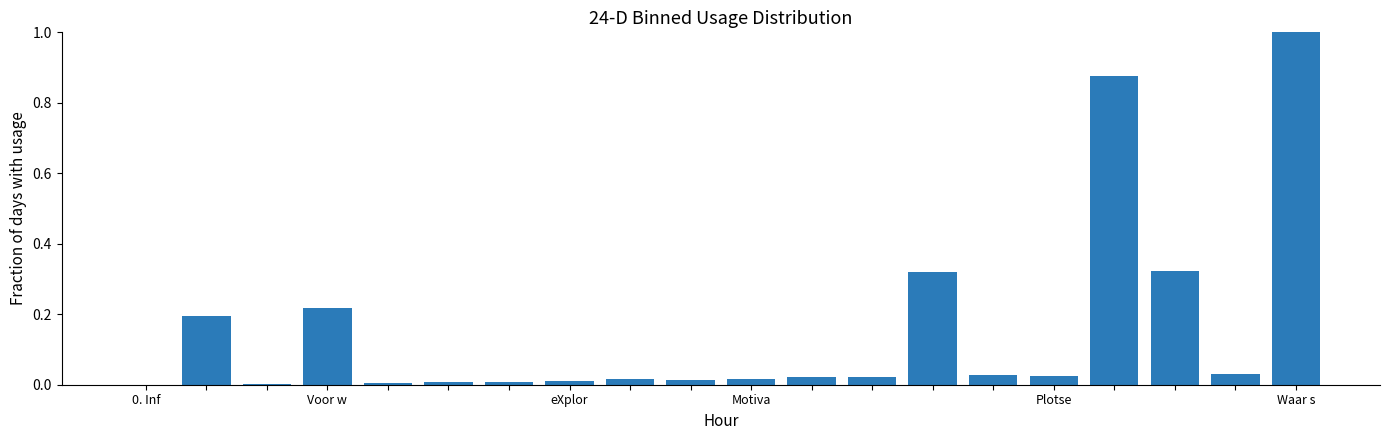

What is the greatest value displayed?

1.0